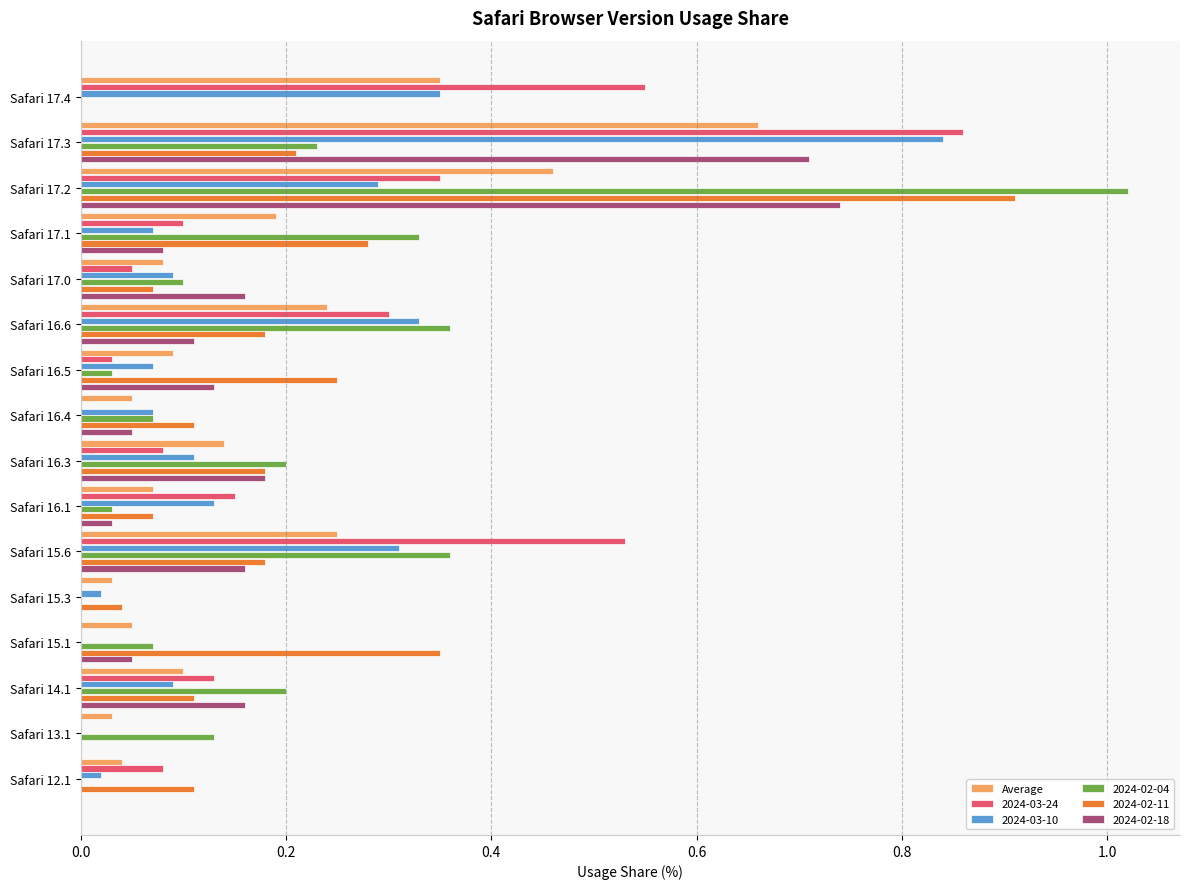

Is the value of 2024-02-18 at Safari 16.5 greater than the value of 2024-02-11 at Safari 16.5?

No